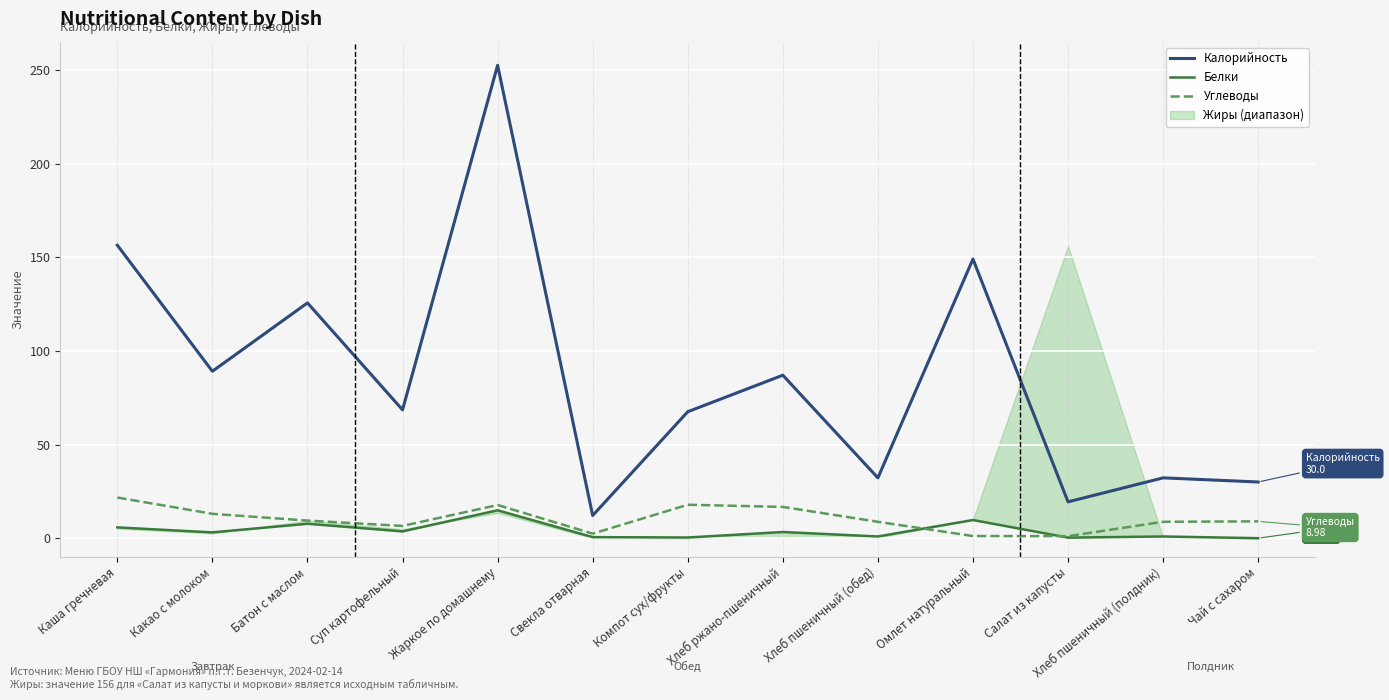

Reading left to right, what are all the values shown in this chart?

Калорийность: 156.4	89.1	125.6	68.5	252.4	12.1	67.5	87.0	32.2	149.0	19.4	32.2	30.0
Белки: 5.8	3.1	7.7	3.6	14.9	0.6	0.4	3.3	0.9	9.7	0.3	0.9	0.0
Углеводы: 21.7	13.0	9.4	6.5	17.7	2.4	17.9	16.7	8.8	1.1	1.1	8.8	9.0